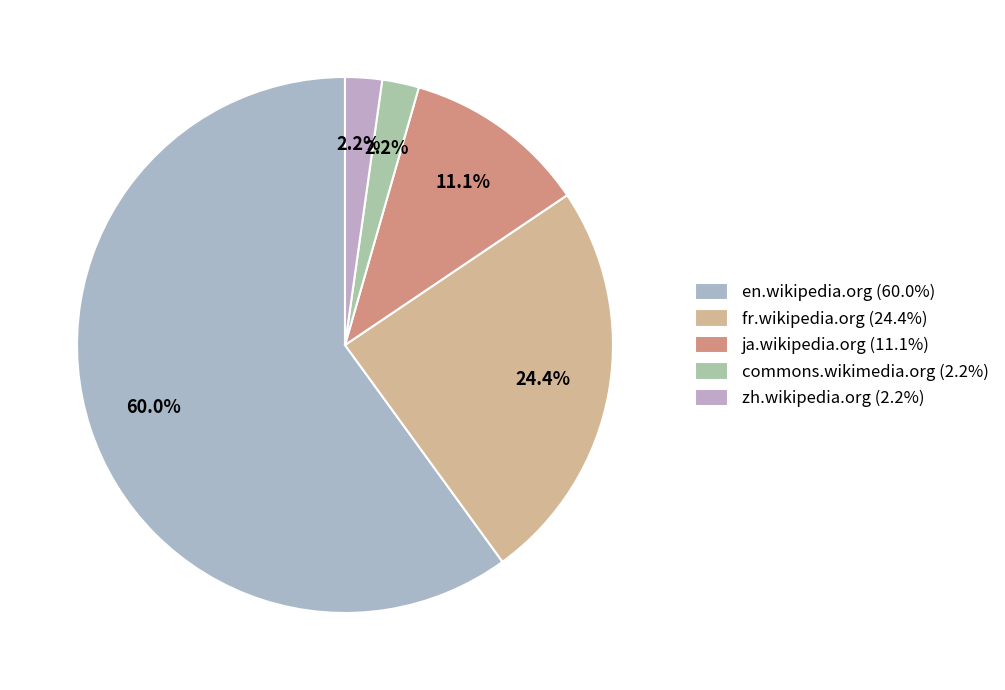

How many segments does this pie chart have?

5